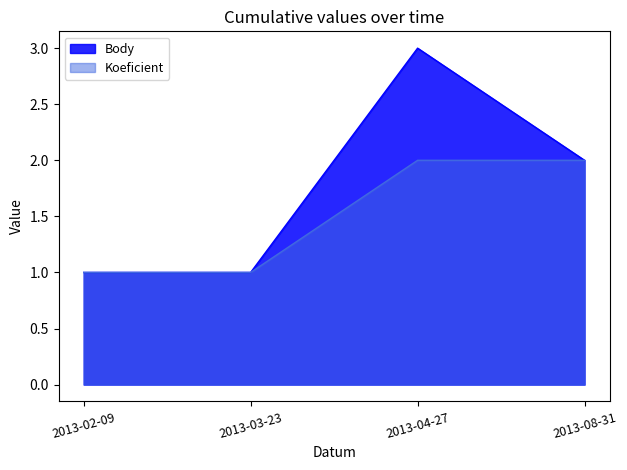

Does the chart display data point markers on the line(s)?

No